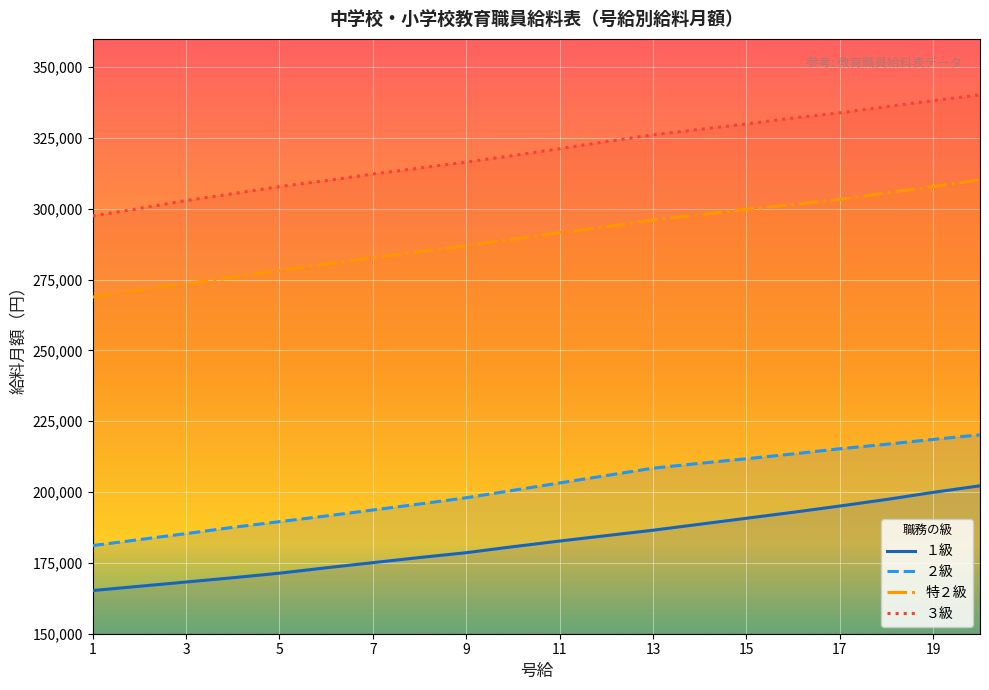

What is the difference between the highest and lowest values at 3?

134684